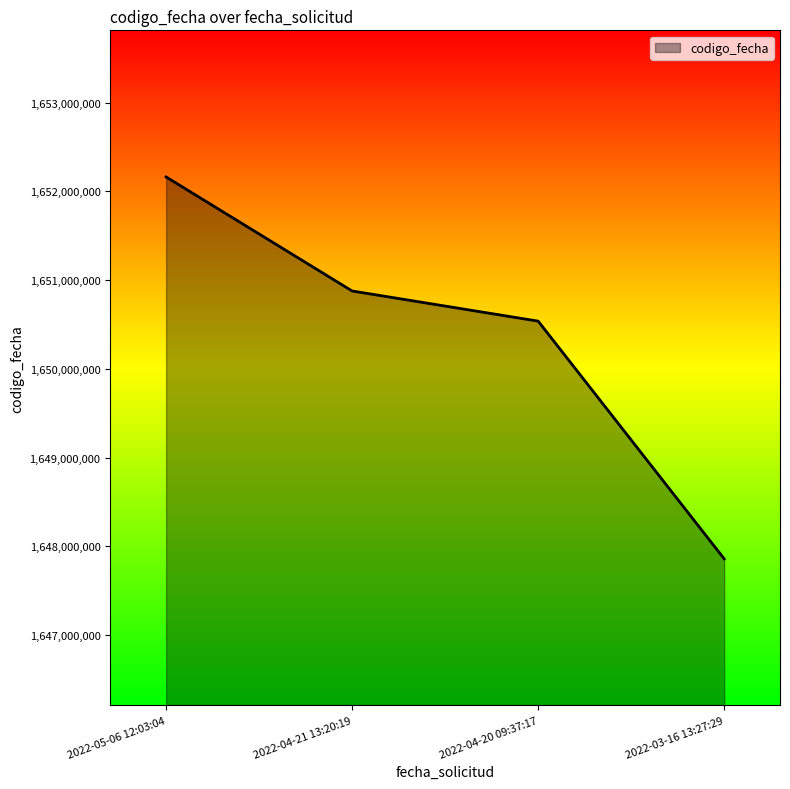

How many distinct data groups are displayed?

1